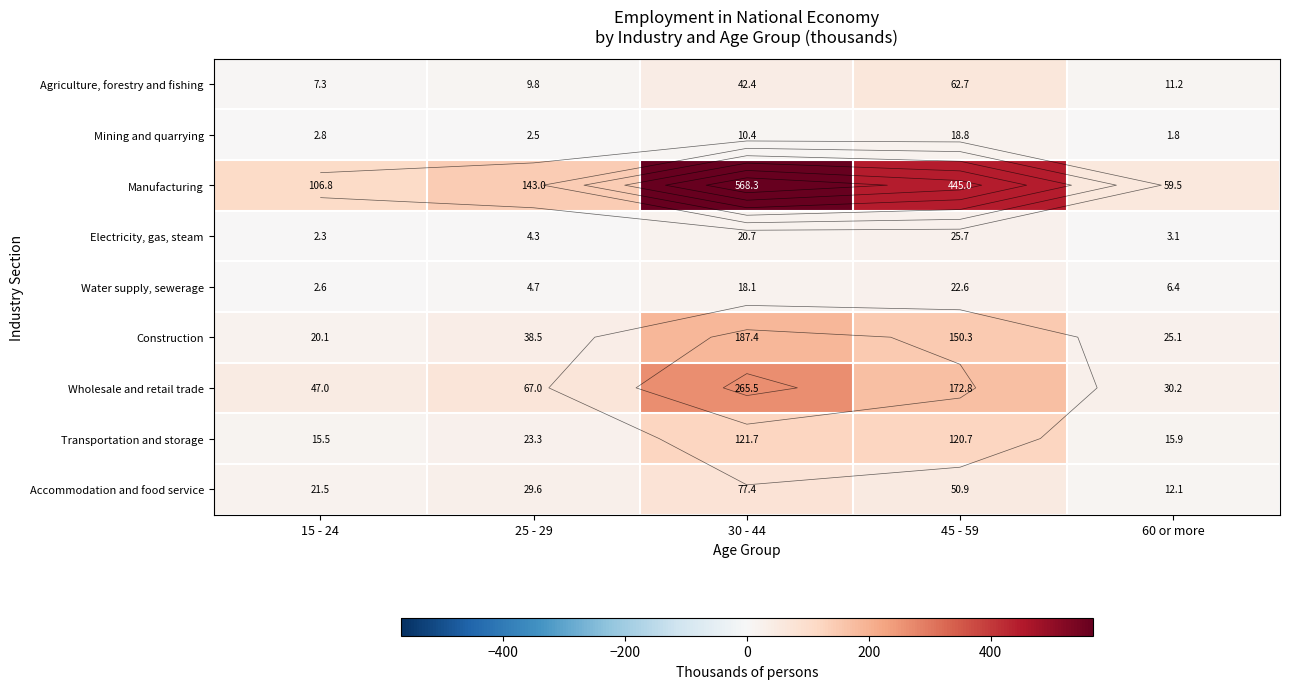

Is it true that Agriculture, forestry and fishing equals 13.0 at 25 - 29?

False